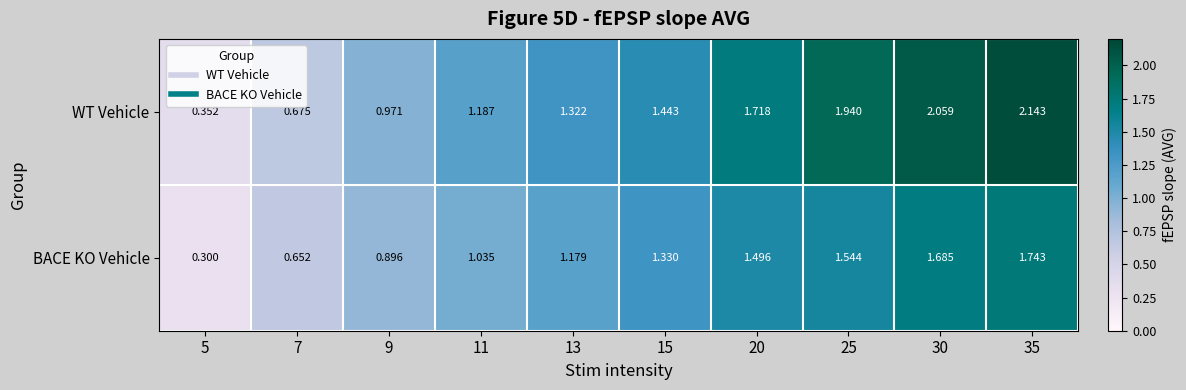

At 9, list the series in order from smallest to largest.

BACE KO Vehicle, WT Vehicle